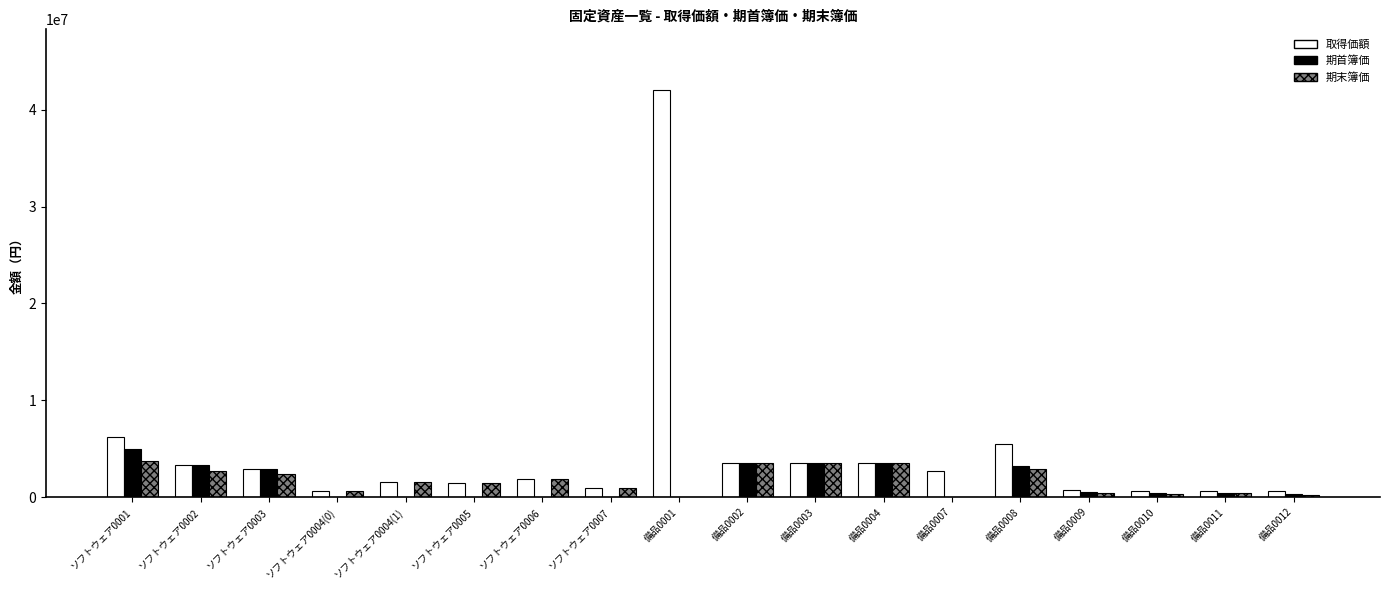

Is the value of 取得価額 at ソフトウェア0001 greater than the value of 期末簿価 at 備品0011?

Yes